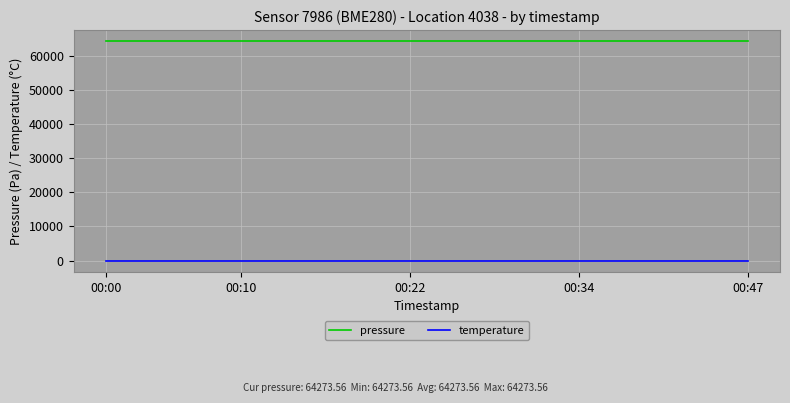

What is the maximum value for pressure?

64273.6